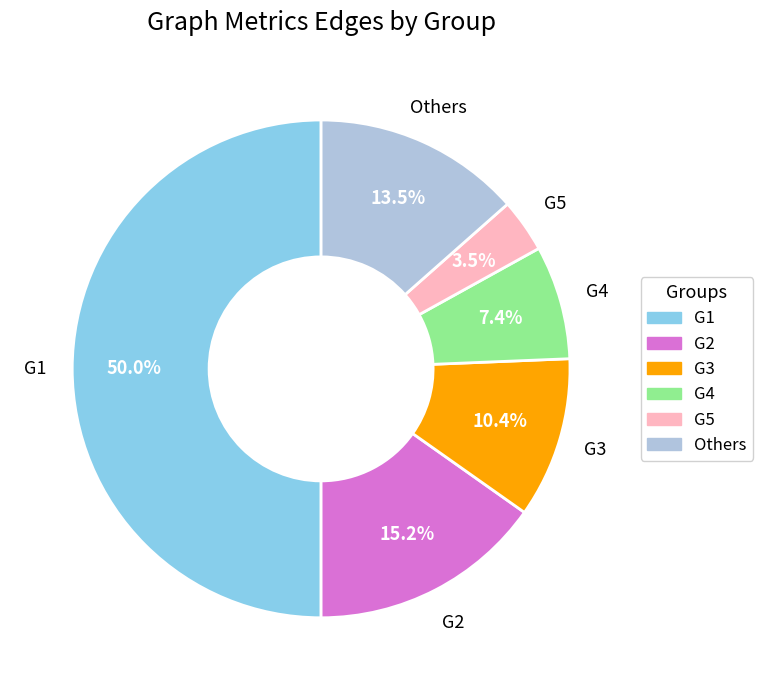

Is the sum of G4 and G3 greater than half?

No